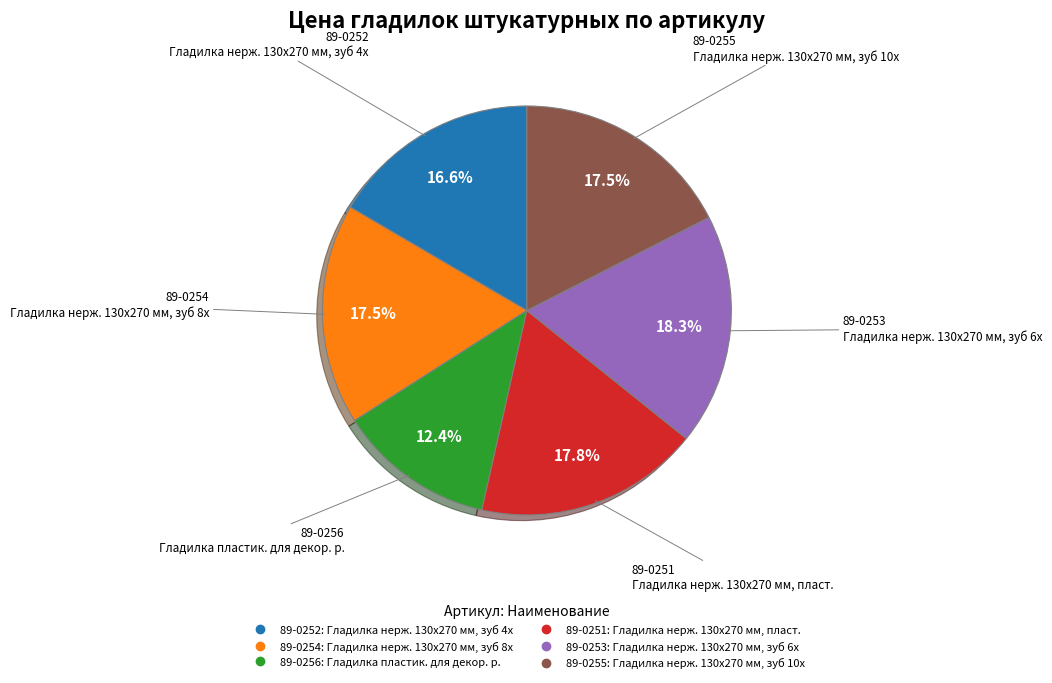

Which slice is the smallest?

89-0256